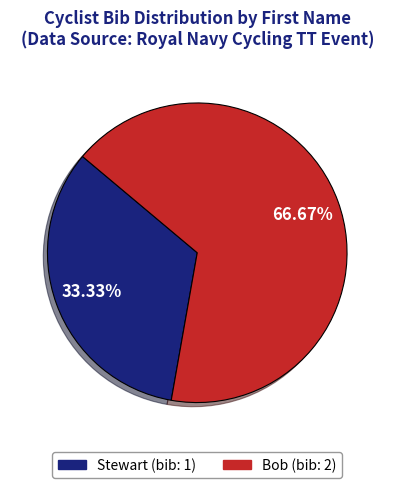

To the nearest percent, what is the difference between the Bob and Stewart slice percentages?

33%